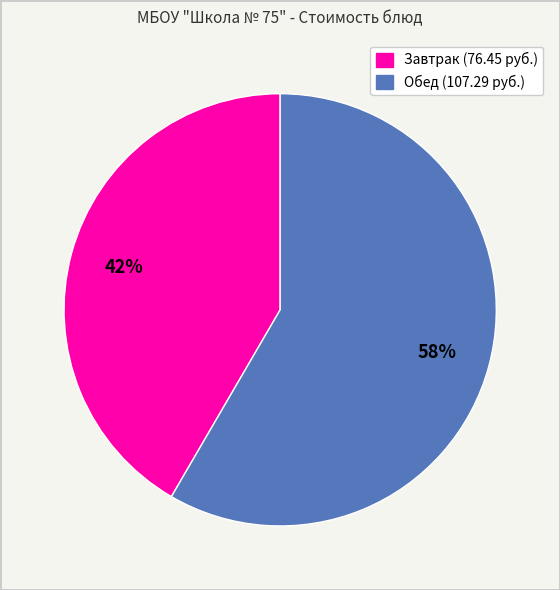

Does any single category account for the majority?

Yes